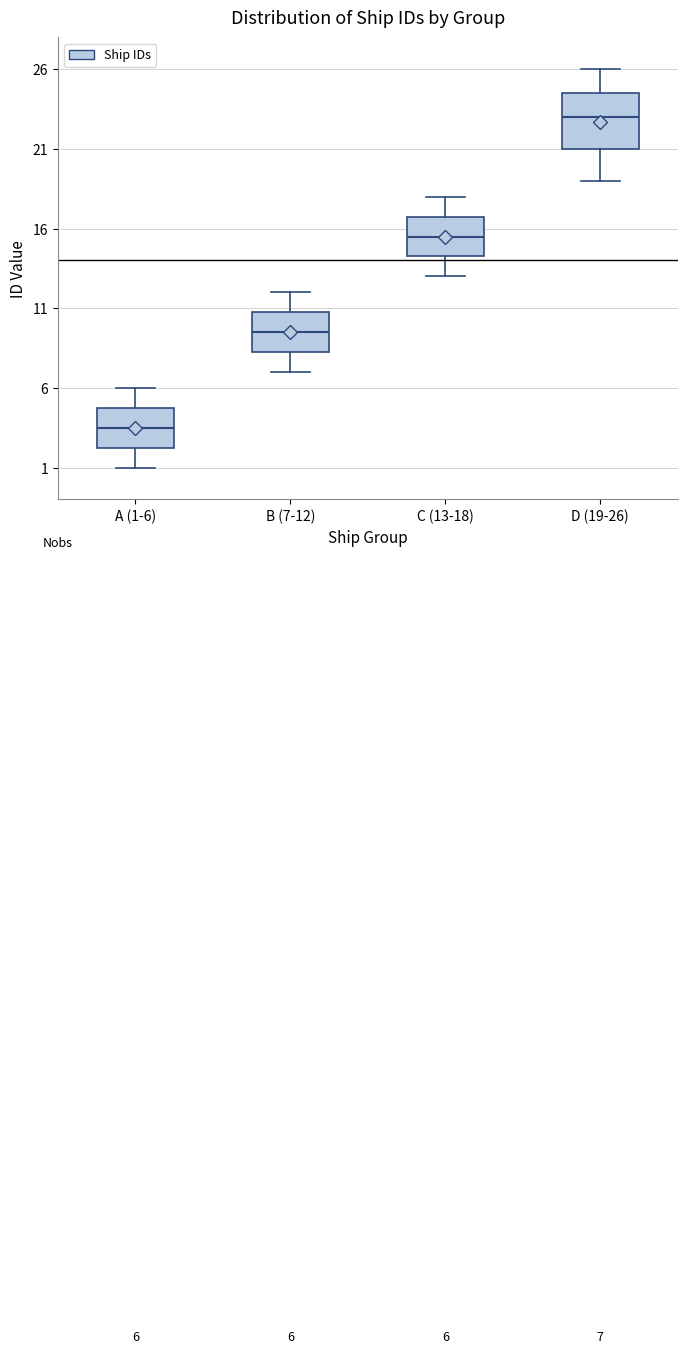

Which box is the tallest, from its lower edge to its upper edge?

D (19-26)